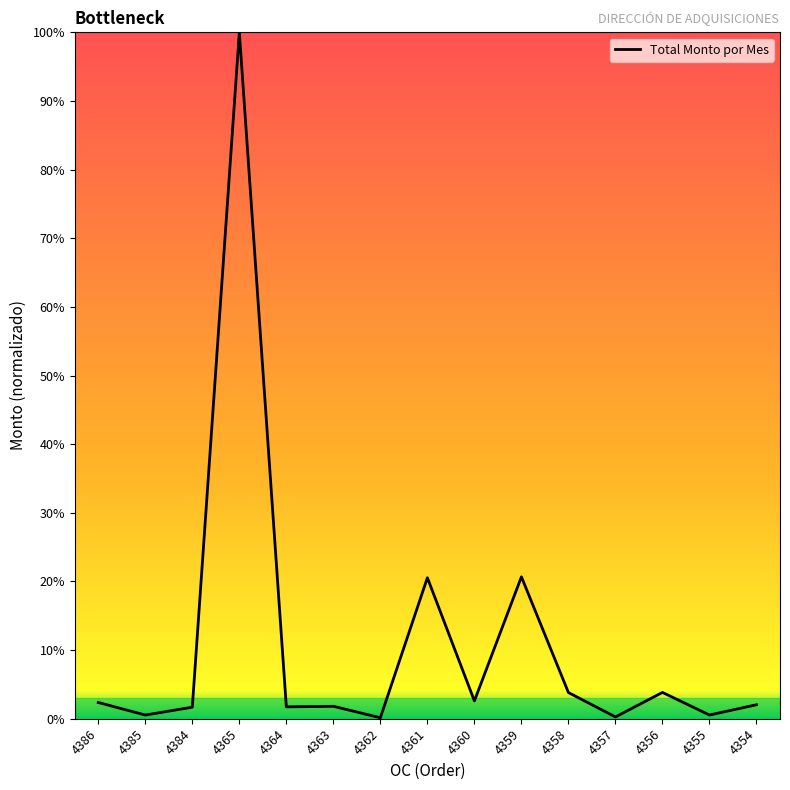

The chart shows a value of 3.8 at 4356. True or false?

True